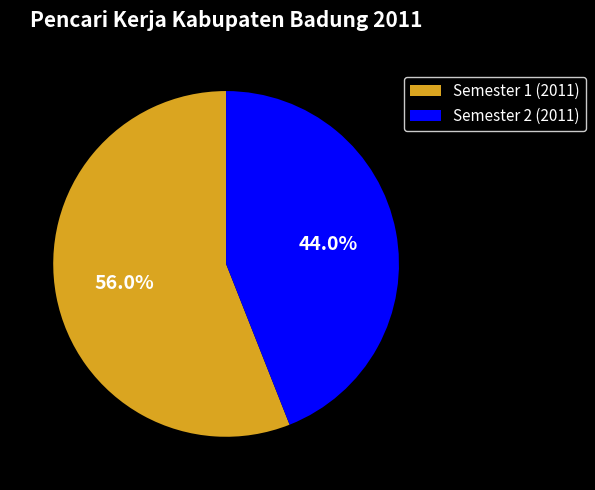

Approximately how many times larger is the value at Semester 2 (2011) compared to Semester 1 (2011)?

0.8